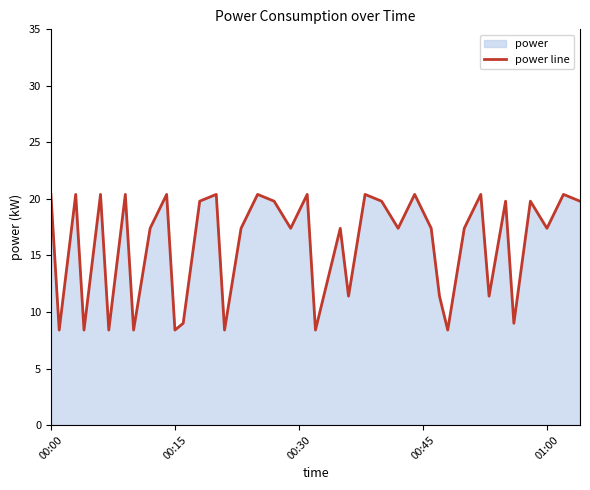

Reading right to left, list all the values displayed in this chart.

19.8	20.4	17.4	19.8	9.0	19.8	11.4	20.4	17.4	8.4	11.4	17.4	20.4	17.4	19.8	20.4	11.4	17.4	11.4	8.4	20.4	17.4	19.8	20.4	17.4	8.4	20.4	19.8	9.0	8.4	20.4	17.4	8.4	20.4	8.4	20.4	8.4	20.4	8.4	20.4